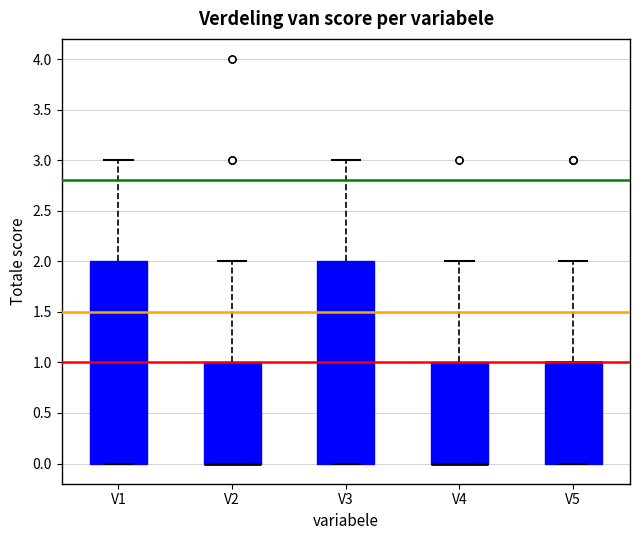

Where is the upper edge of the box for V5 on the y-axis? The values are not printed on the chart, so give them approximately, as read against the axis.

1